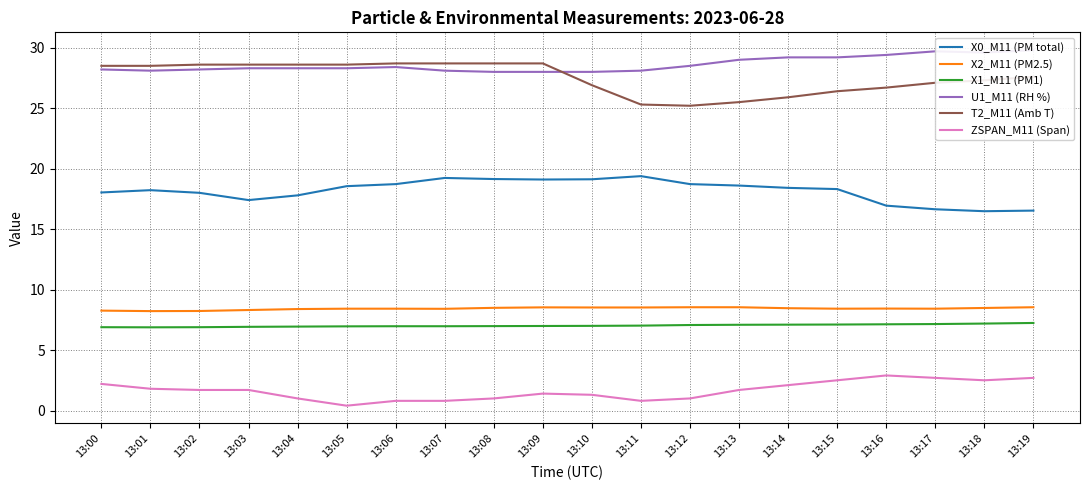

Where is the first local minimum for X1_M11 (PM1)?

13:01